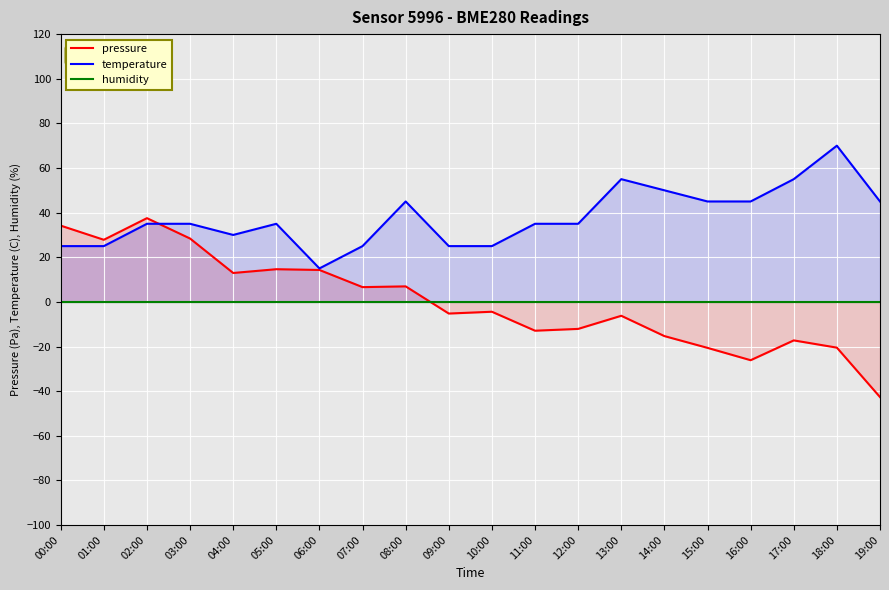

What is the average value of the temperature series?

37.8